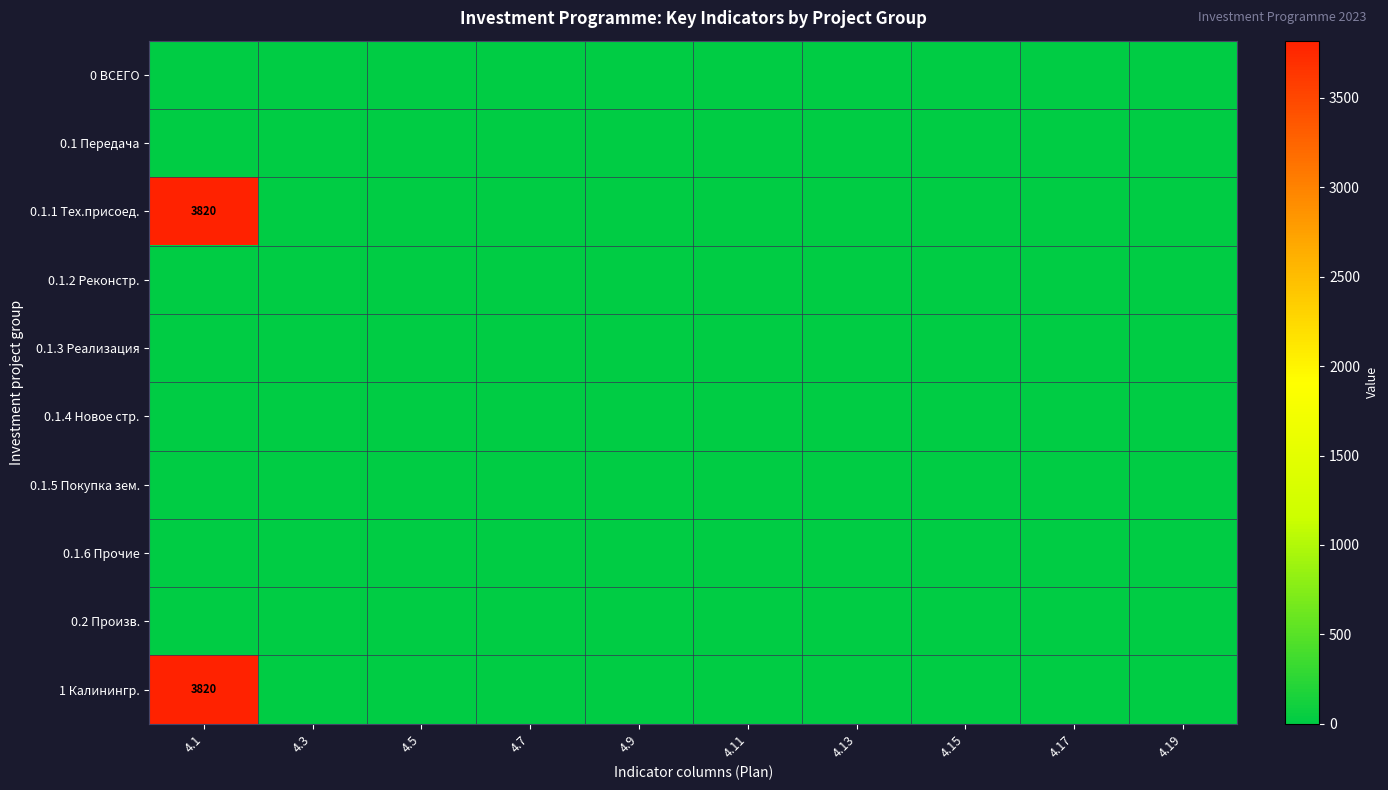

True or false: 1 Калинингр. has a value of 1488 at 4.5.

False